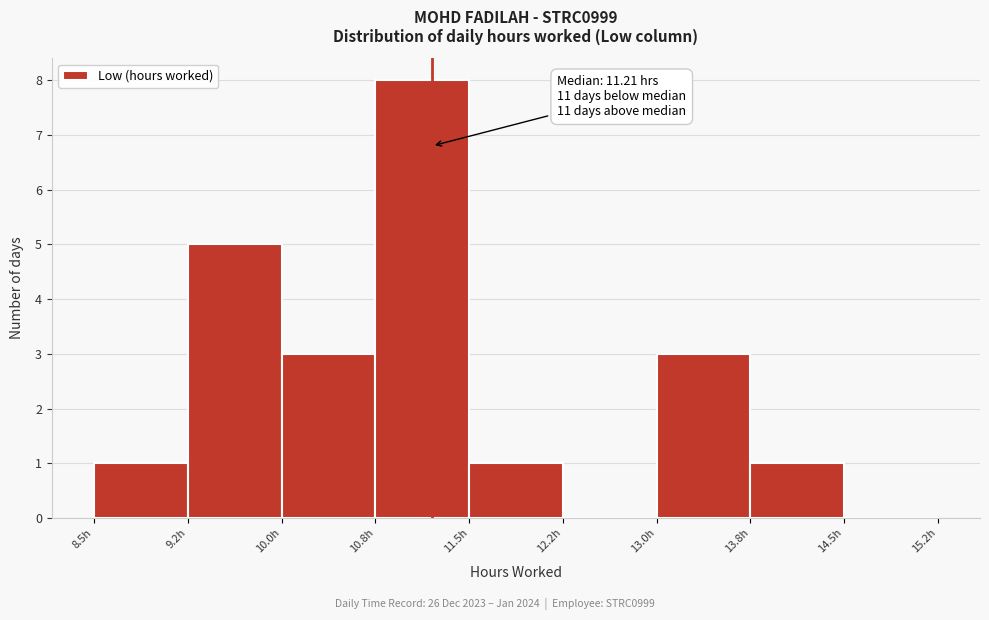

Over which range of the x-axis is the bar tallest?

10.75 to 11.50